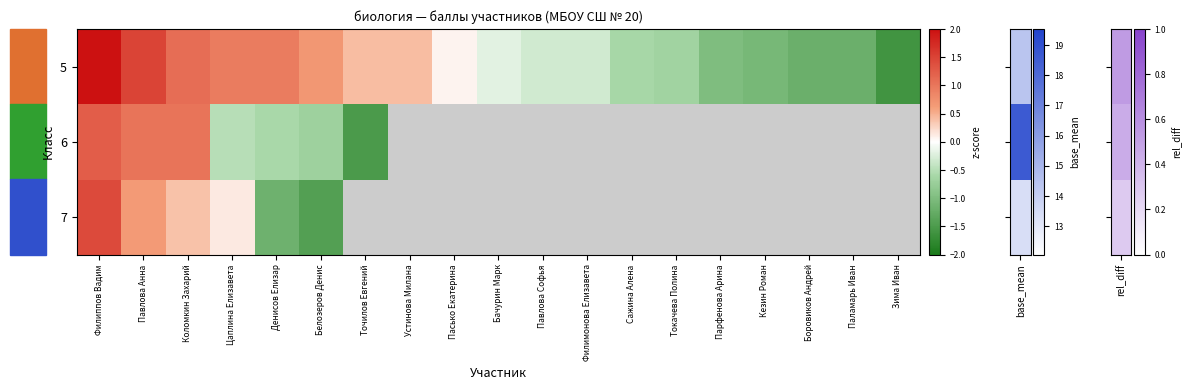

What is the smallest value displayed?

-8.7